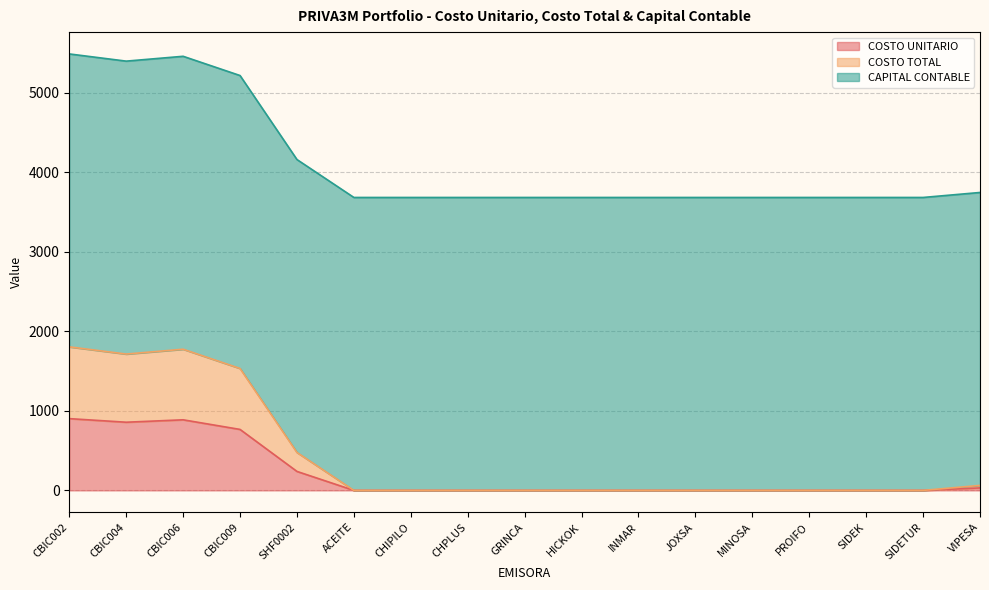

At which category is the sum across all series the highest?

CBIC002